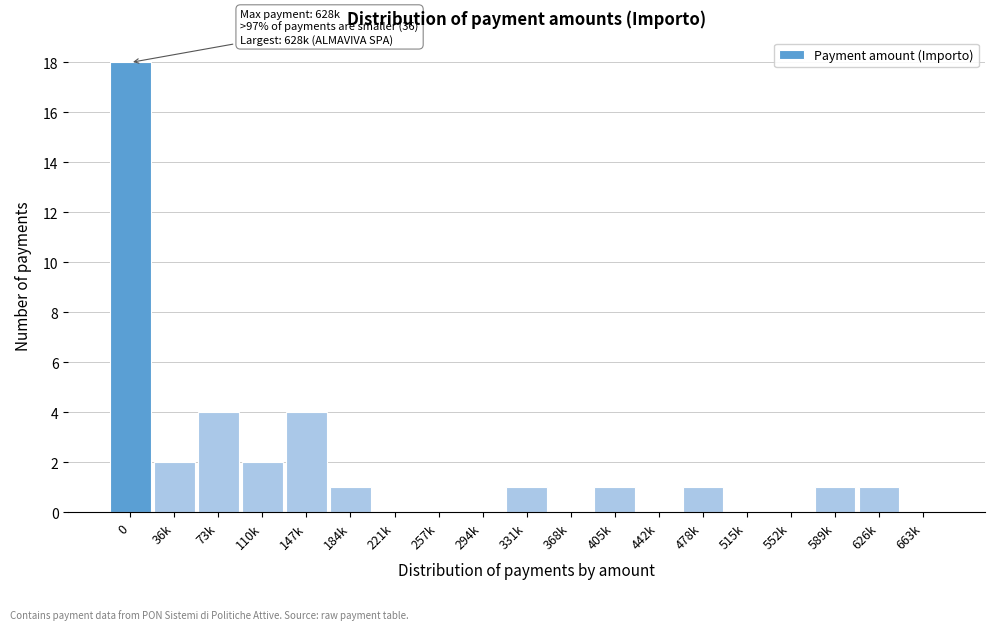

Reading left to right, extract all data points from this chart.

0=18	36k=2	73k=4	110k=2	147k=4	184k=1	221k=0	257k=0	294k=0	331k=1	368k=0	405k=1	442k=0	478k=1	515k=0	552k=0	589k=1	626k=1	663k=0